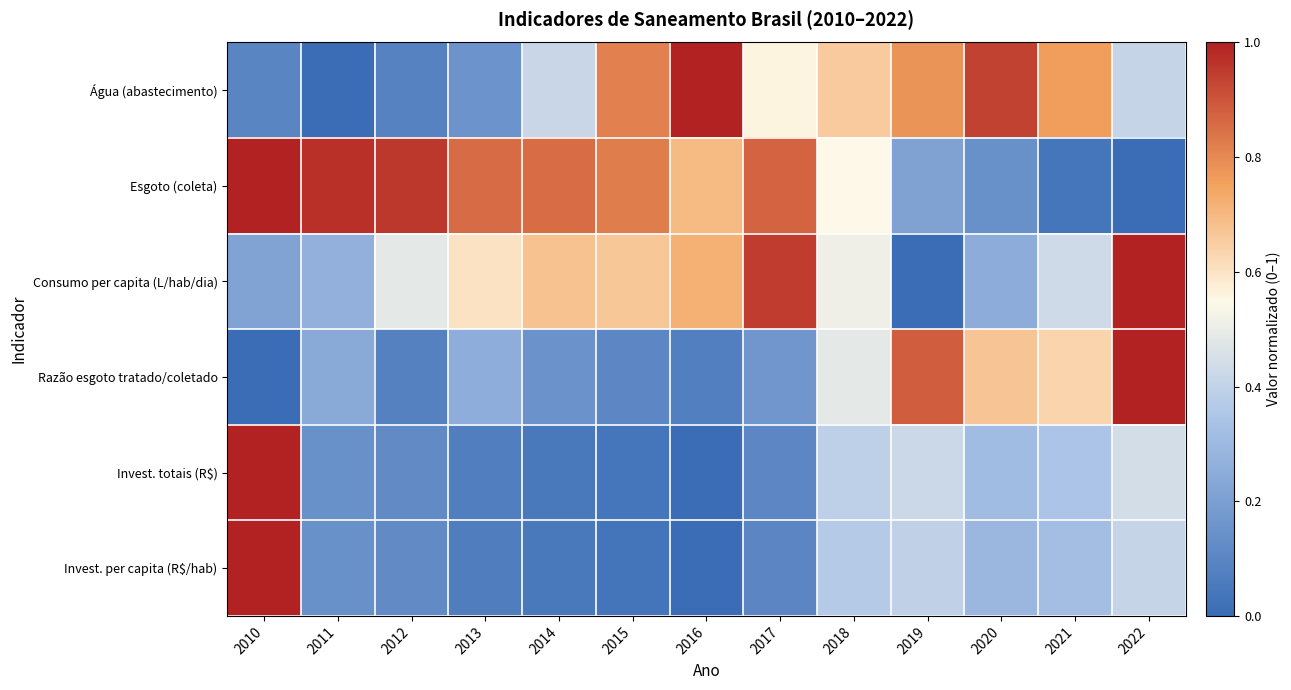

Which has a higher value, 2016 or 2013?

2016